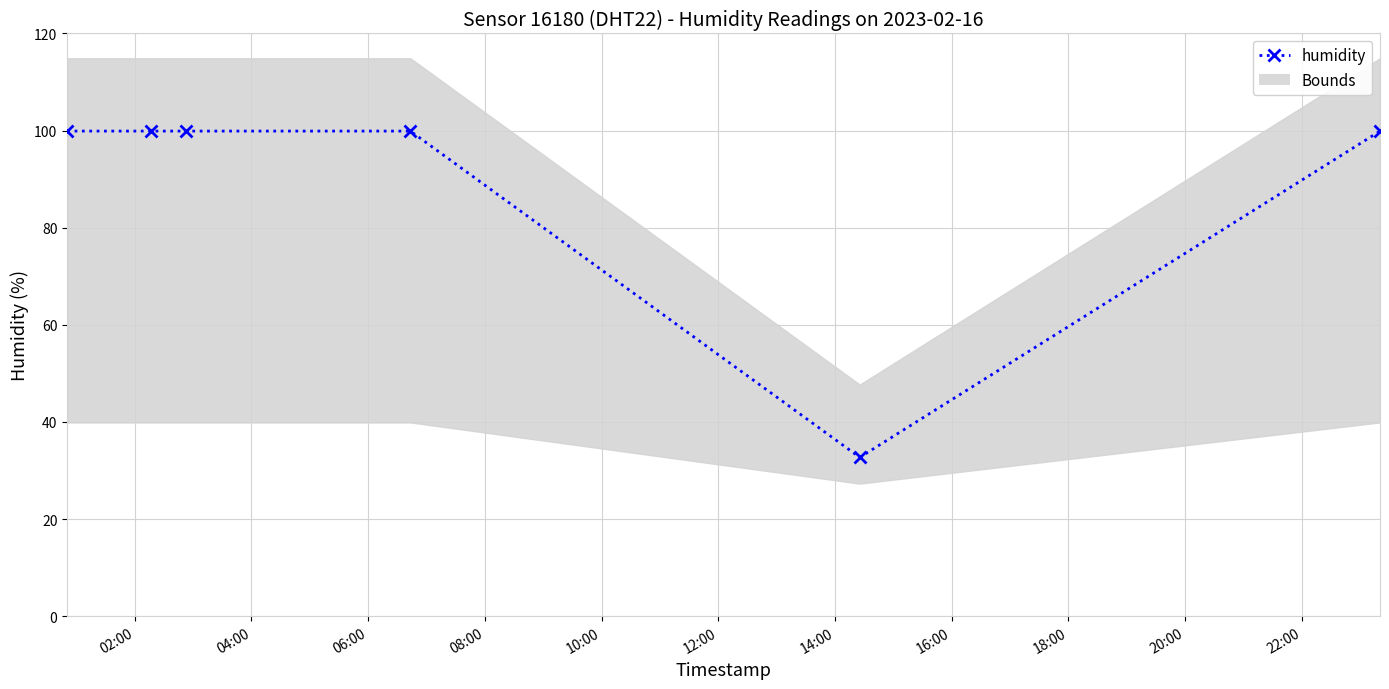

True or false: the data has more than 1 interior local peaks.

False